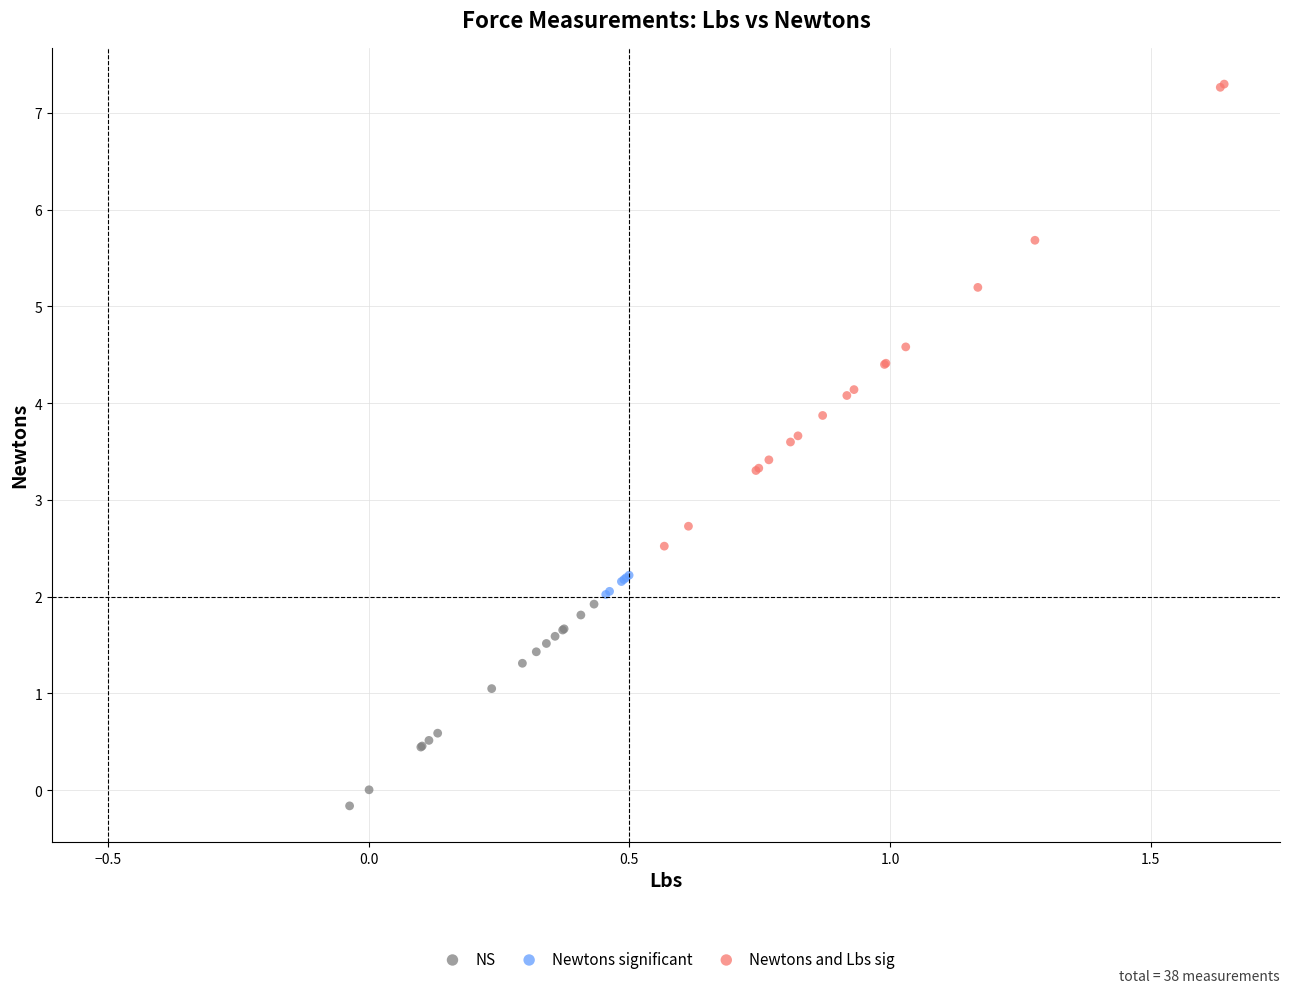

Which series reaches the maximum Y coordinate?

Newtons and Lbs sig